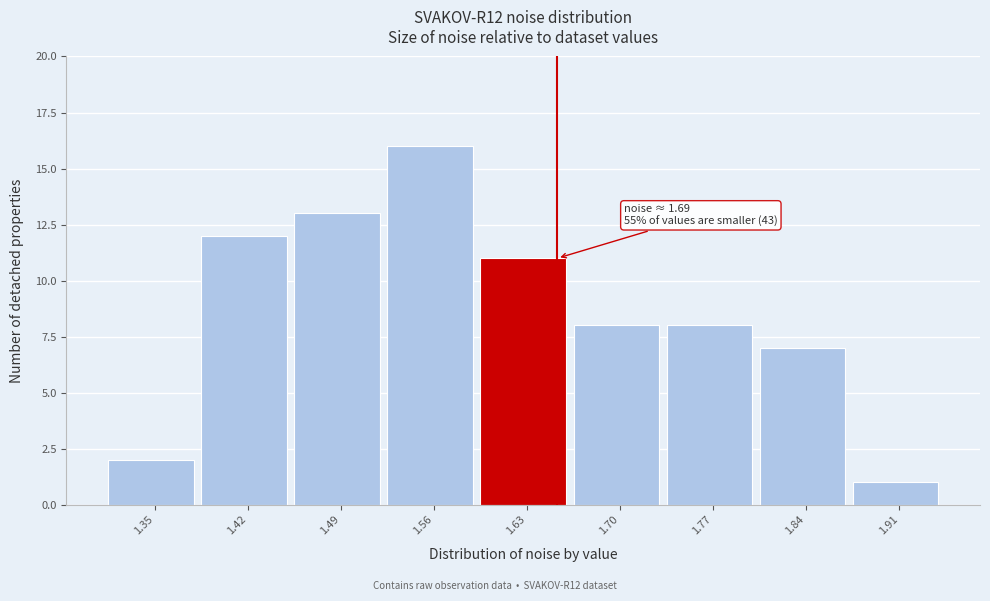

Reading right to left, what are all the values shown in this chart?

1.91=1	1.84=7	1.77=8	1.70=8	1.63=11	1.56=16	1.49=13	1.42=12	1.35=2